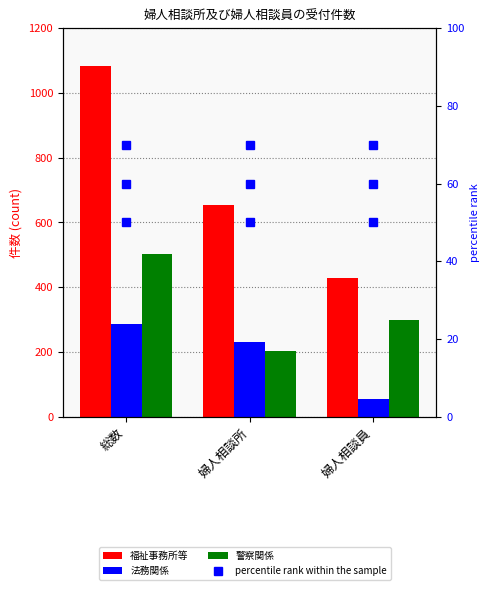

What position from the right is 総数?

3